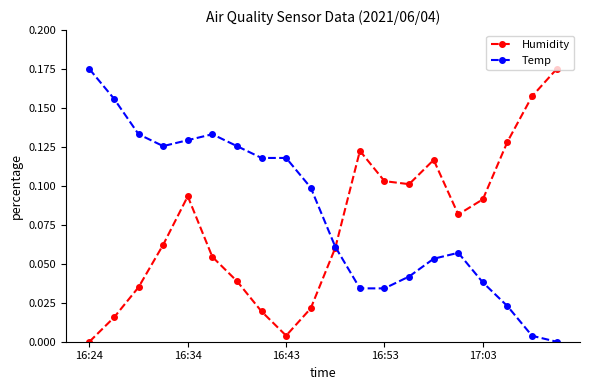

True or false: Temp has more than 0 interior local peaks.

True